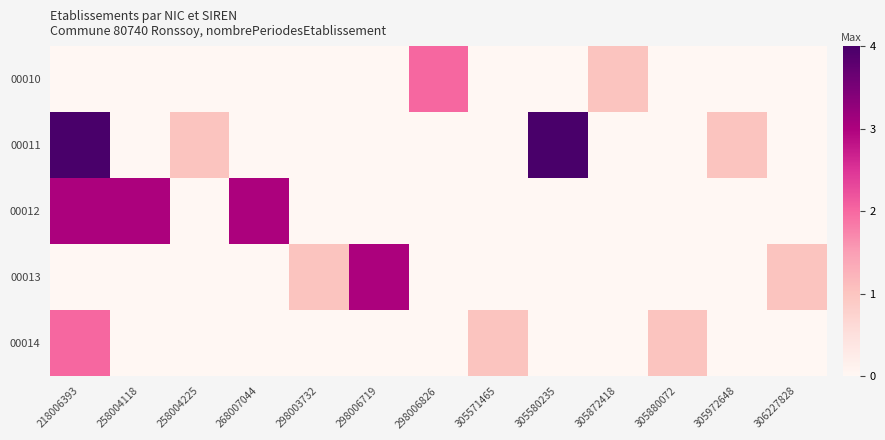

Rank the series at 258004118 from highest to lowest value.

00012, 00010, 00011, 00013, 00014